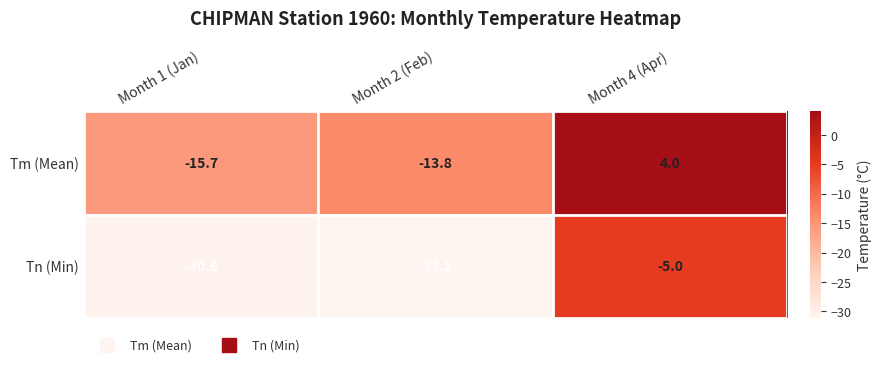

What is the average value of the Tm (Mean) series?

-8.5